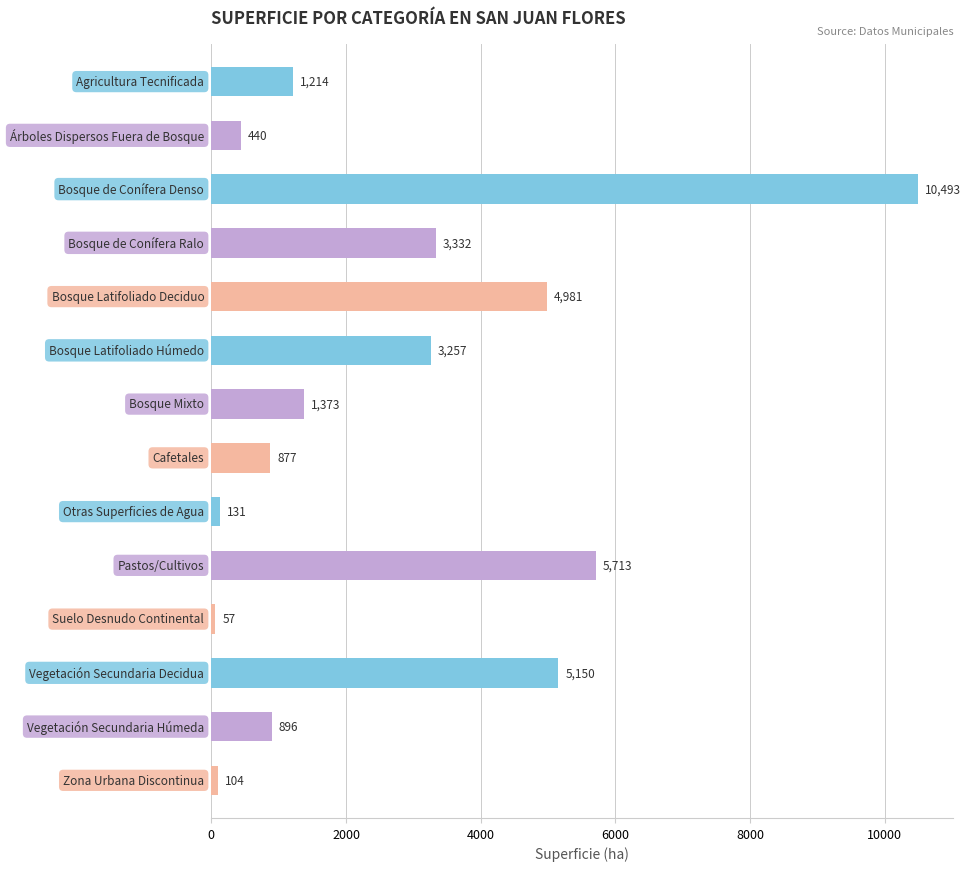

What is the value of the 11th bar from the top?

56.9